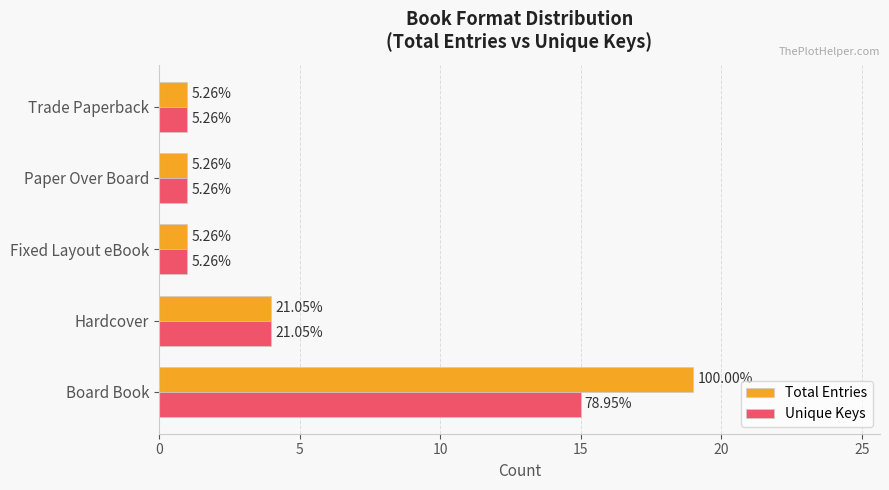

What are all the series names shown in the legend?

Total Entries, Unique Keys